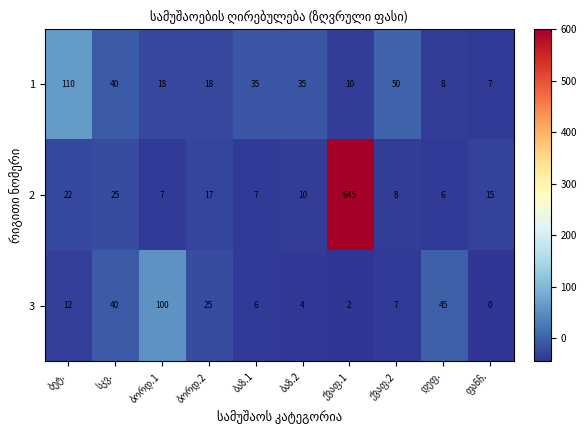

How many data points does each series have?

10